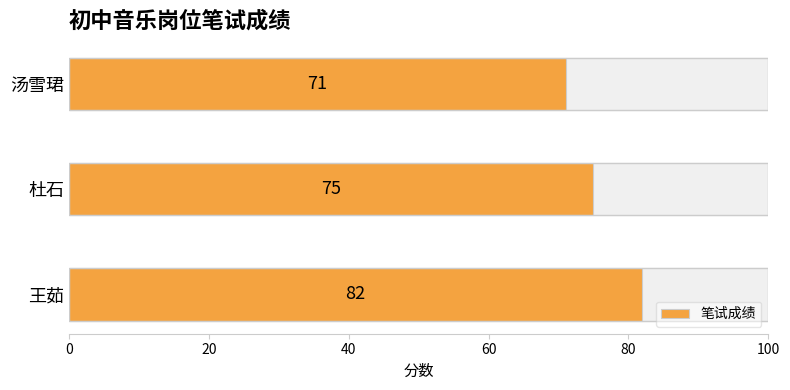

What is the minimum value shown in the chart?

71